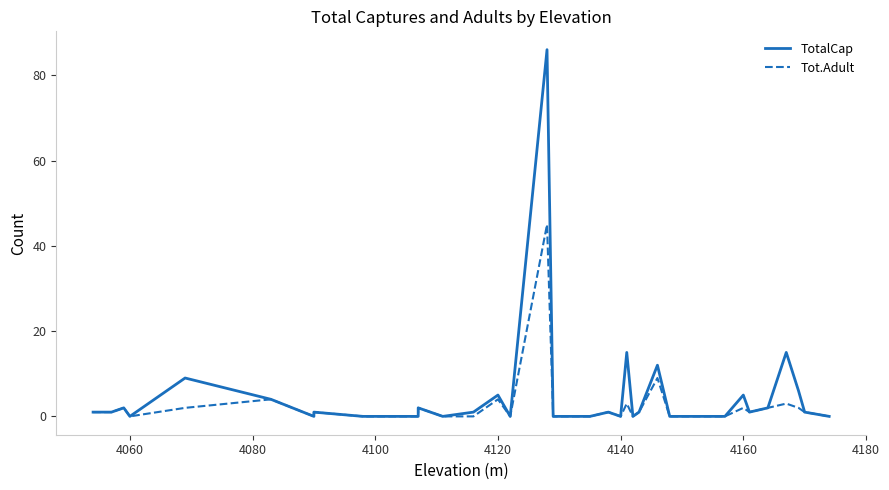

True or false: TotalCap and Tot.Adult intersect in this chart.

False